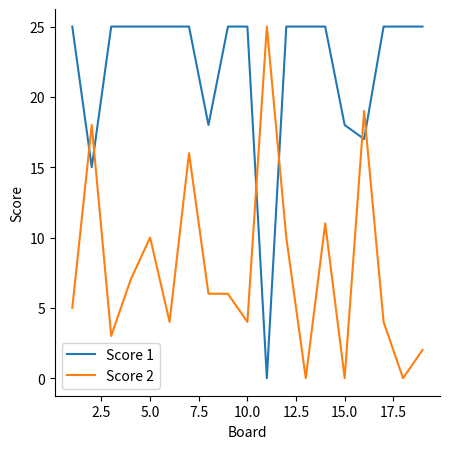

What is the greatest value displayed?

25